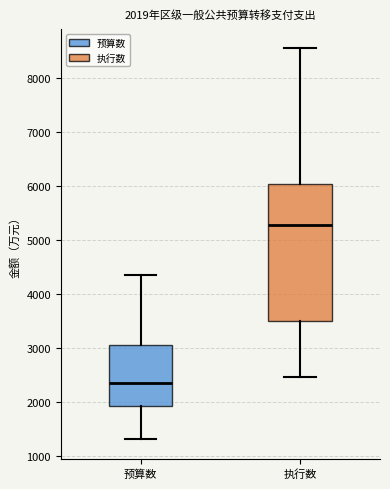

Which box is the tallest, from its lower edge to its upper edge?

执行数